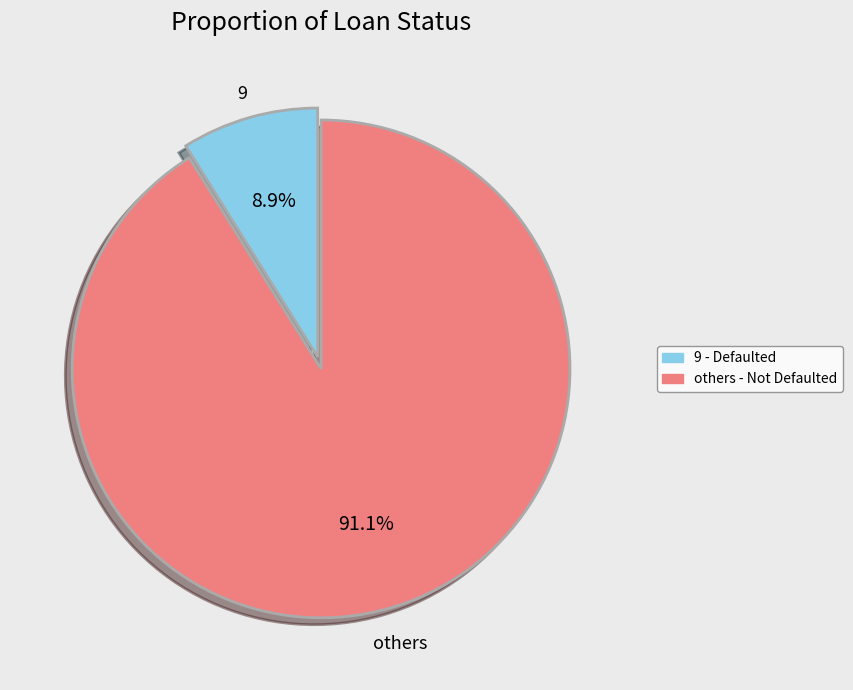

Does any single category account for the majority?

Yes